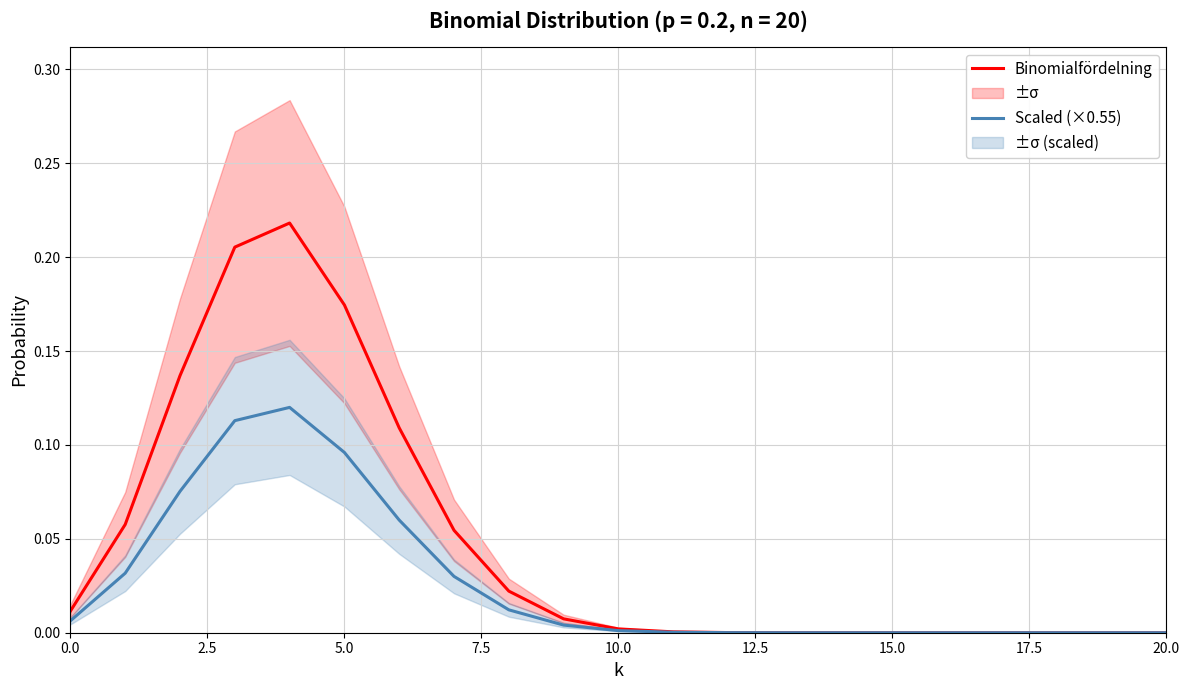

How many lines are shown in the chart?

2